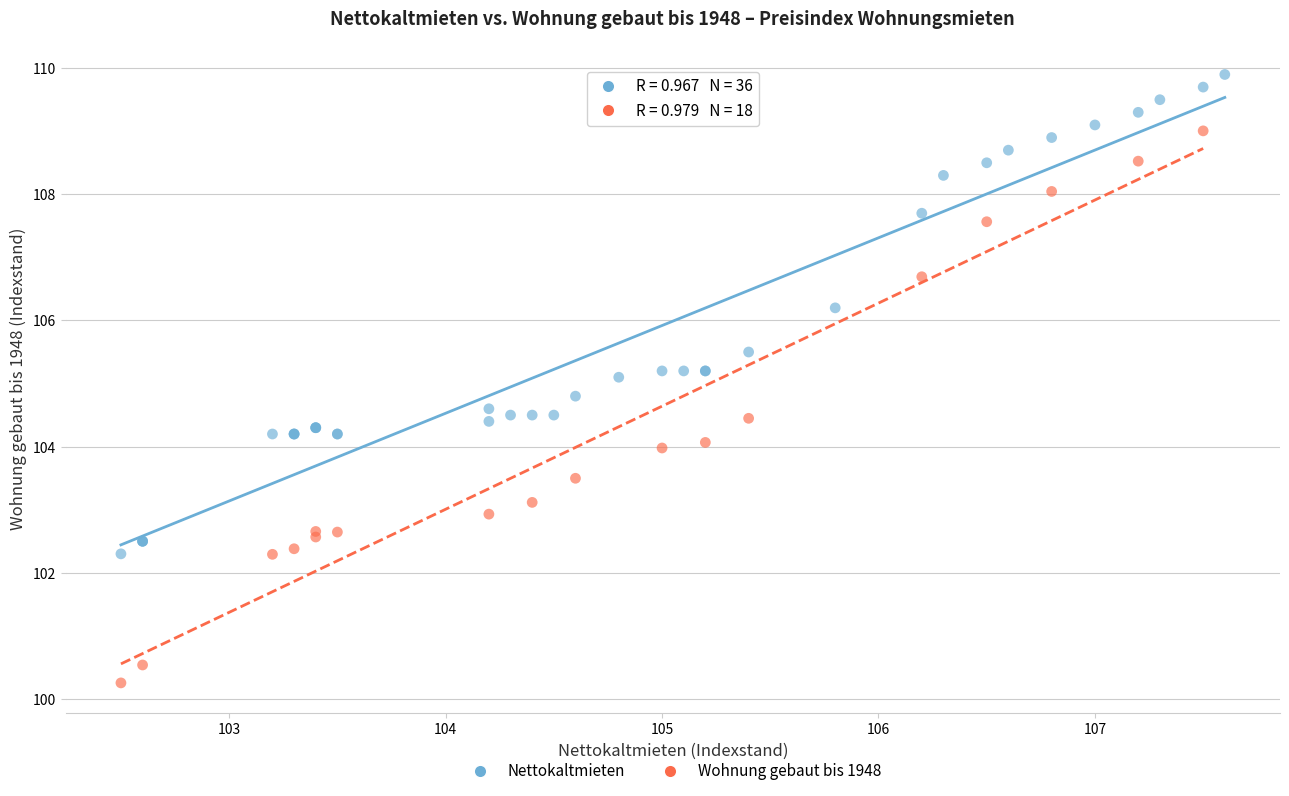

Which series has the largest Y range (max minus min)?

Wohnung gebaut bis 1948